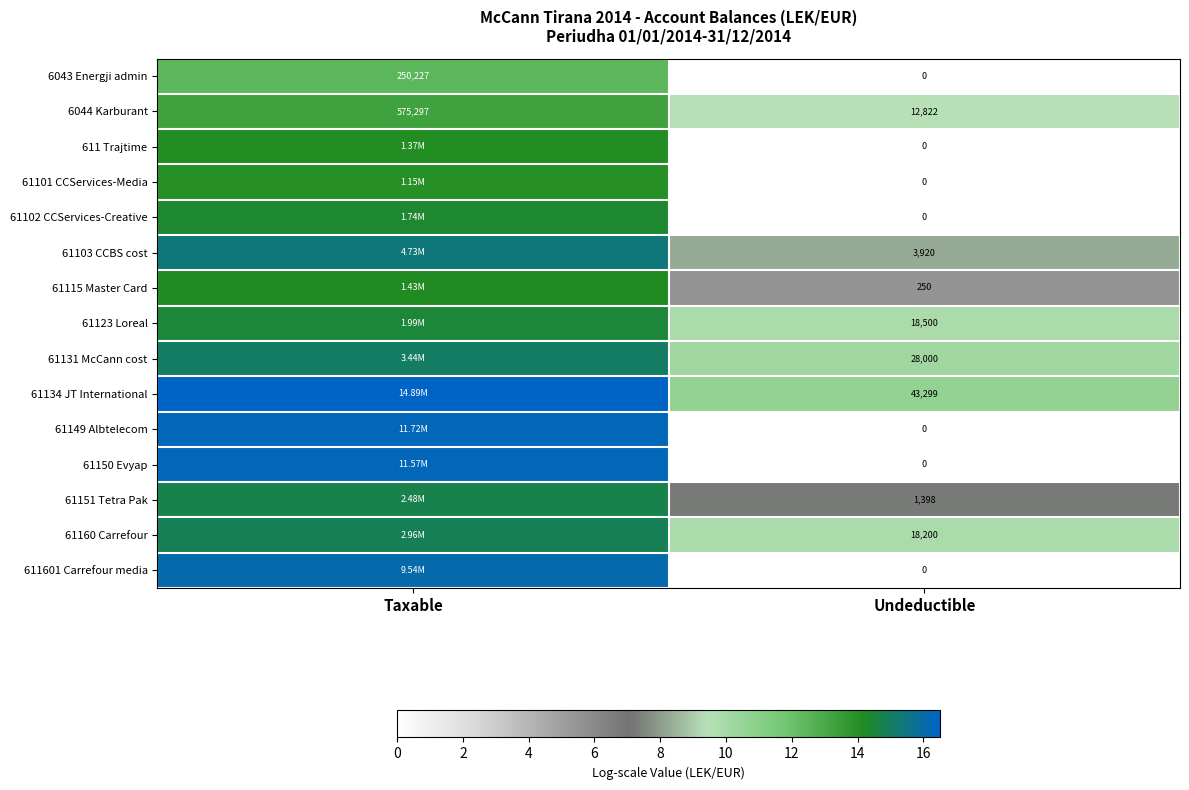

The value of 61103 CCBS cost at Taxable is 15.4. True or false?

True